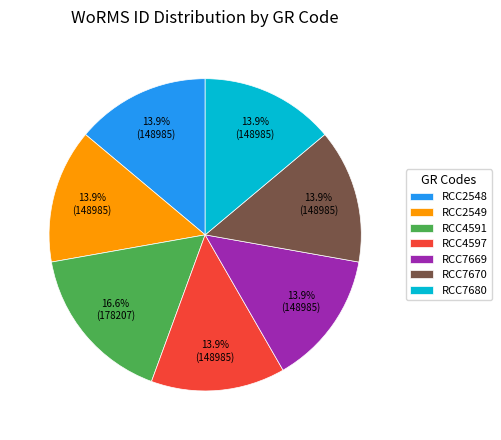

To the nearest percent, what portion does RCC2549 represent?

14%